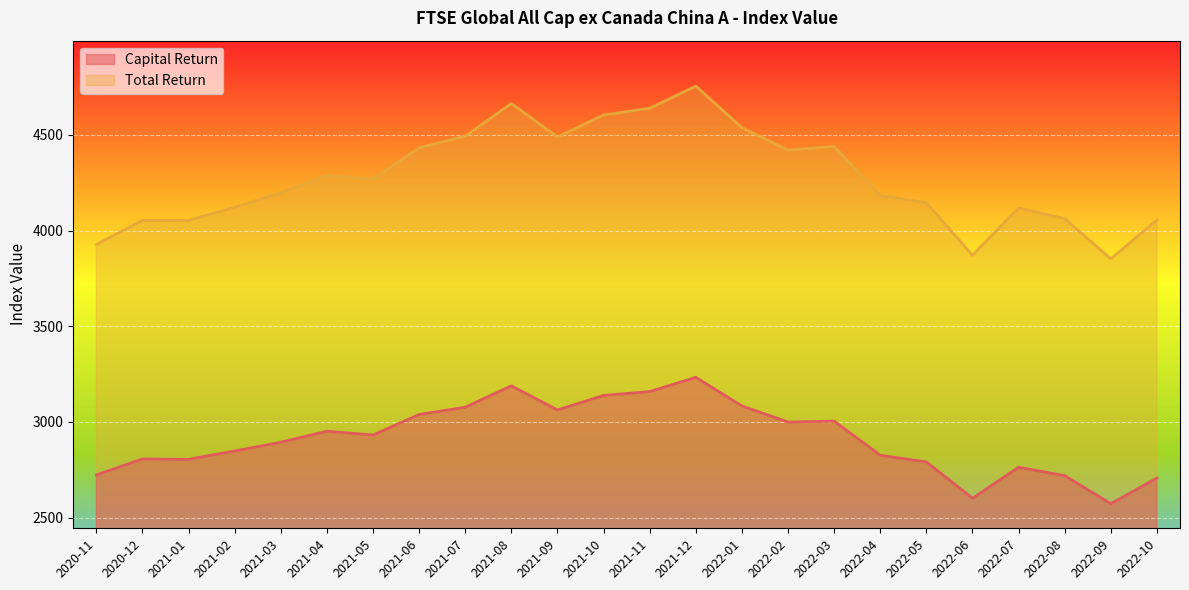

What is the minimum value for Capital Return?

2572.3